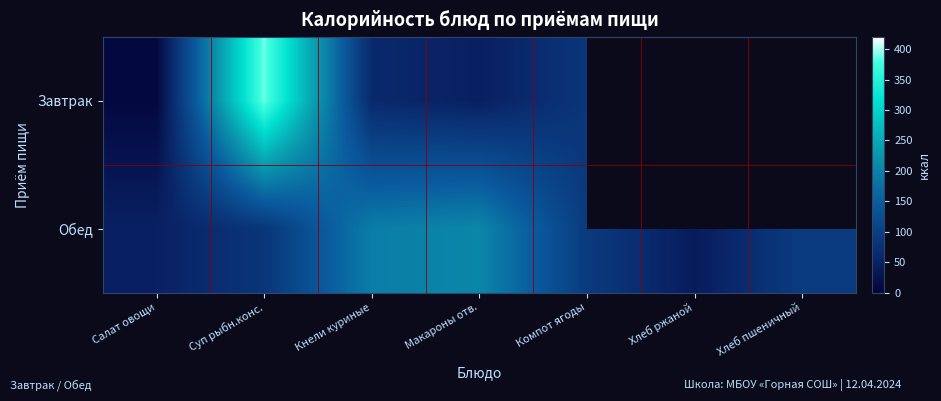

What is the sum of all Обед values?

760.2